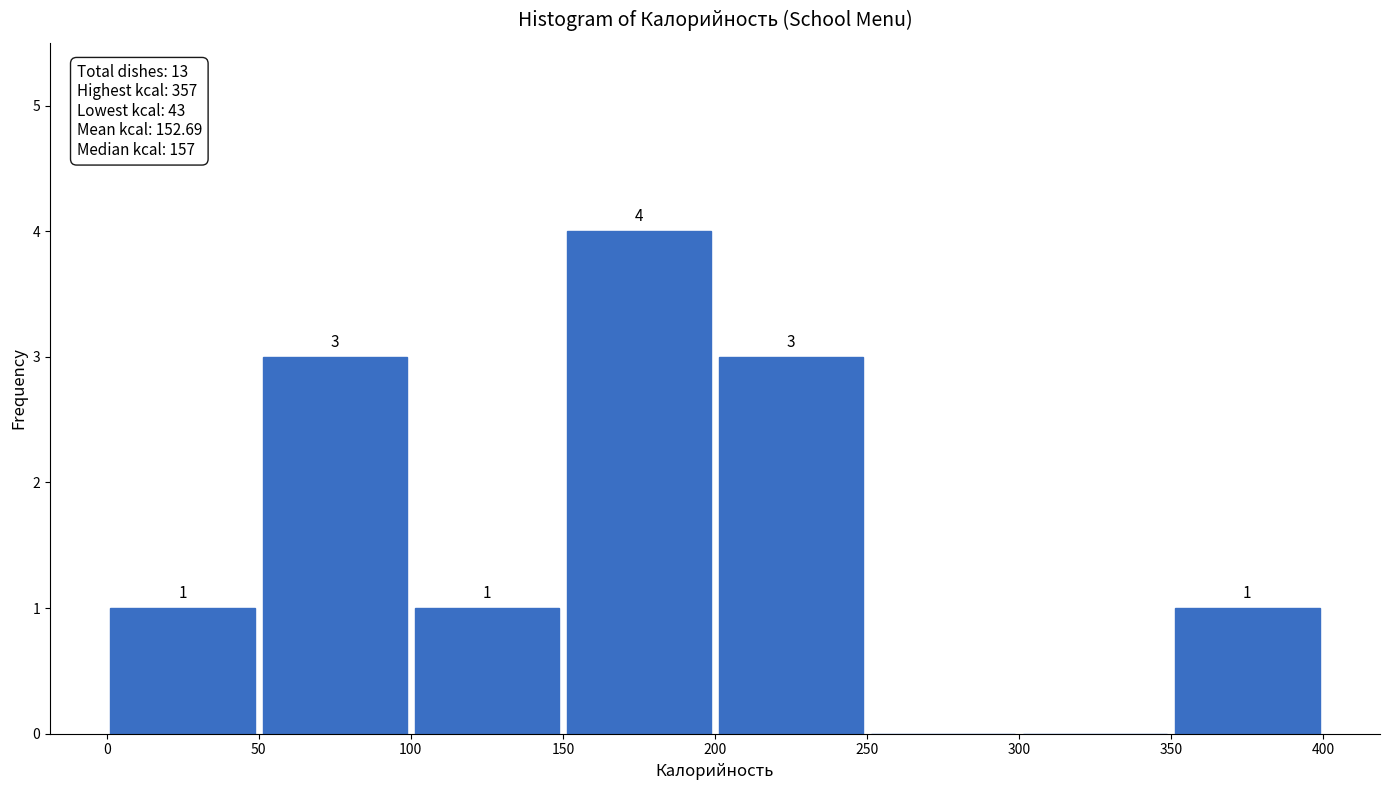

Which range on the x-axis has the tallest bar?

150 to 200